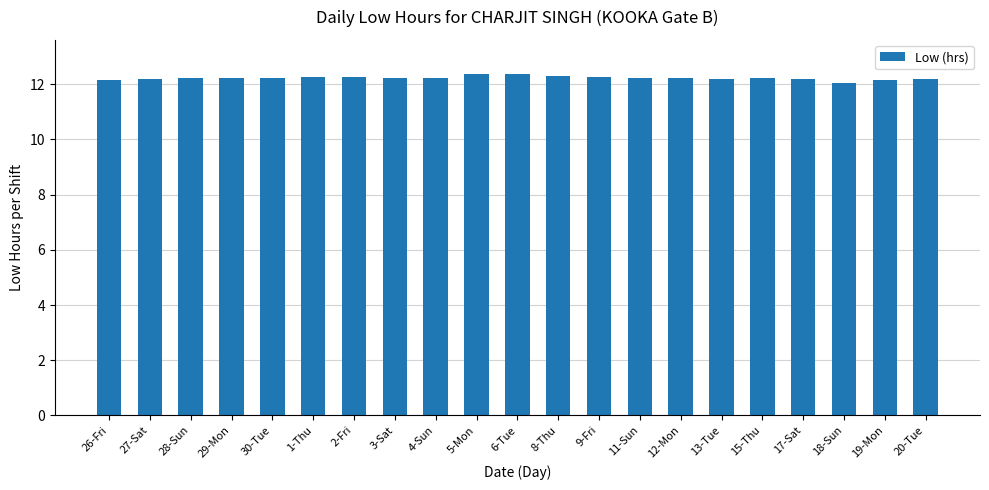

The chart shows a value of 12.2 at 12-Mon. True or false?

True